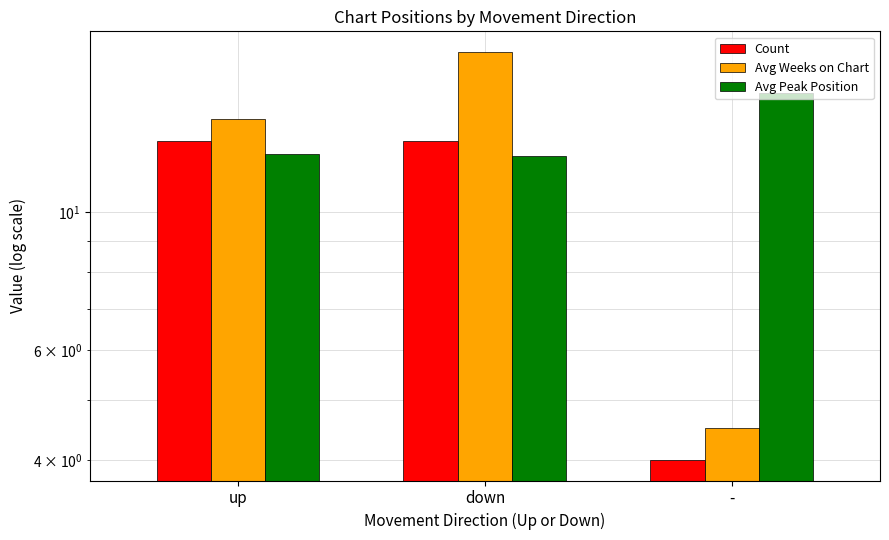

Is the value of Count at - greater than the value of Avg Peak Position at -?

No